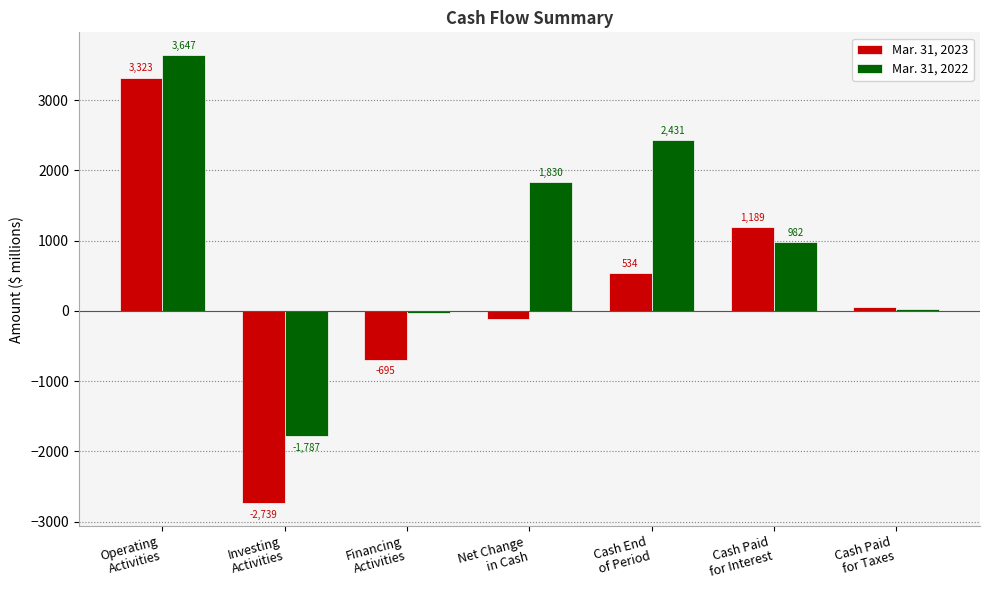

Where is Mar. 31, 2022 nearest to the value 930?

Cash Paid
for Interest